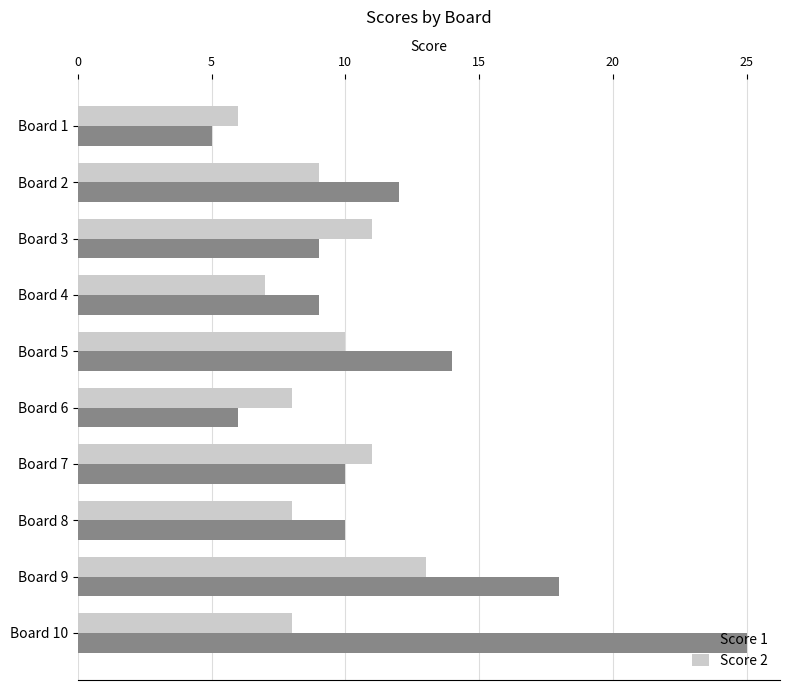

The Score 1 series shows 10 at Board 6. True or false?

False